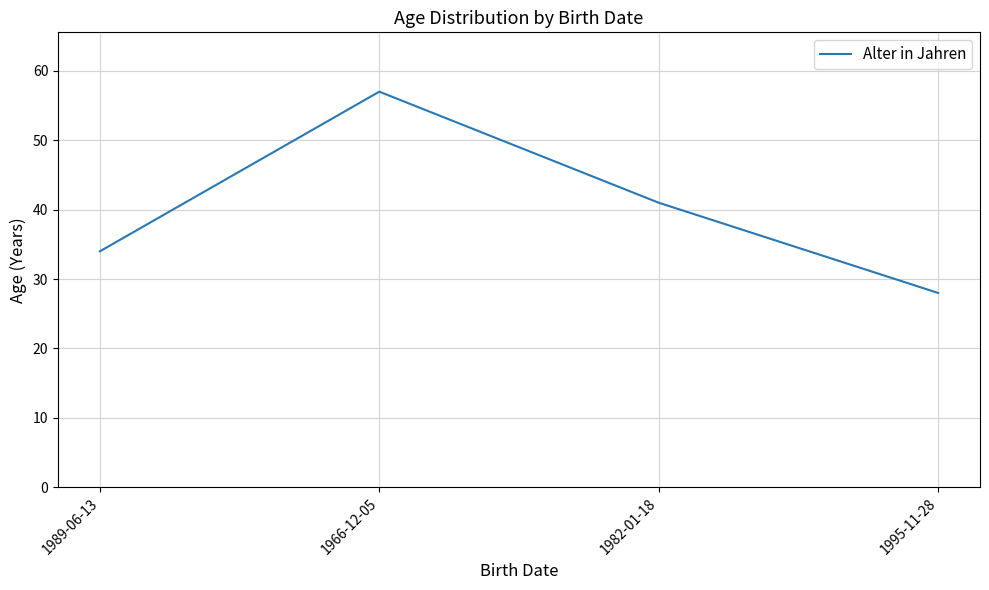

Reading left to right, extract all data points from this chart.

34	57	41	28